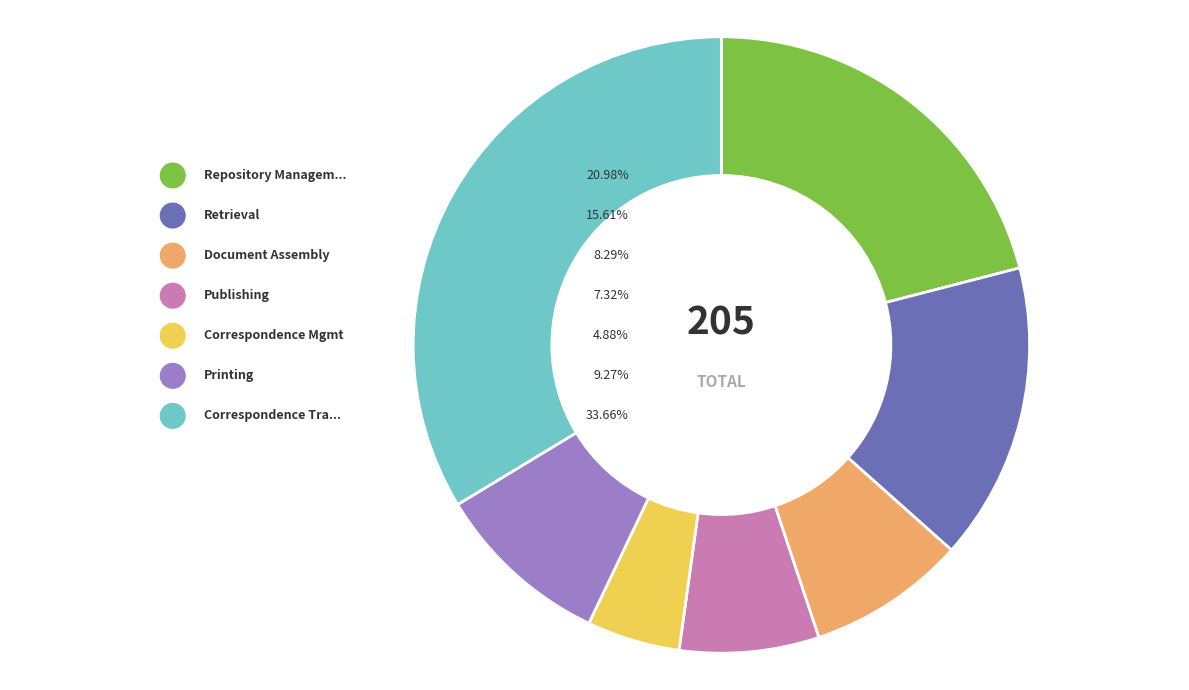

To the nearest percent, what percentage of the pie is Publishing?

7%